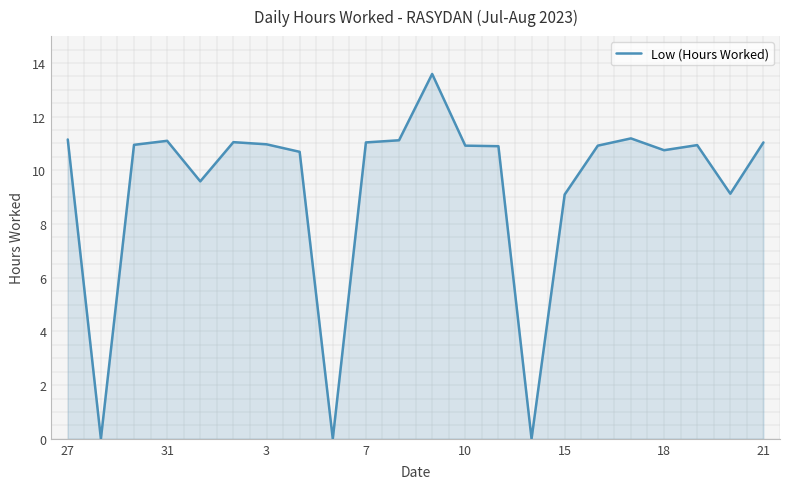

What is the difference between the maximum and minimum values?

13.6